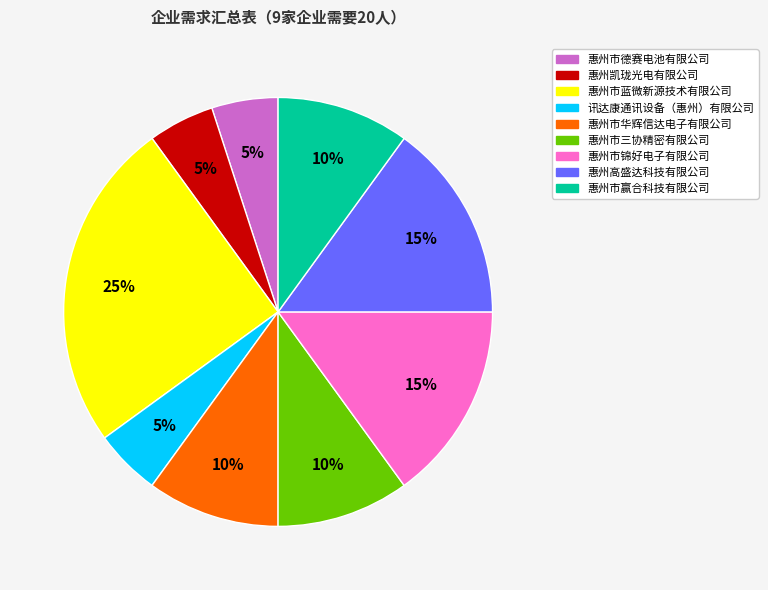

To the nearest percent, what portion does 讯达康通讯设备（惠州）有限公司 represent?

5%